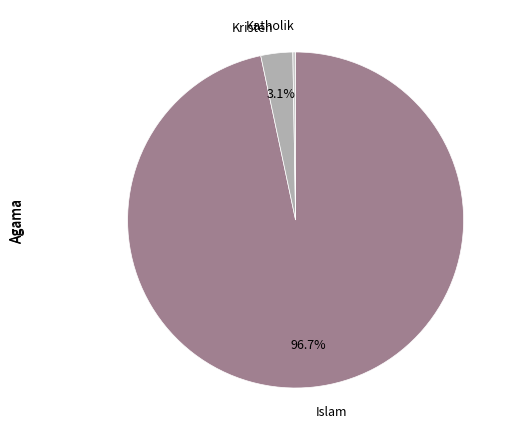

Combined, what portion of the pie is Kristen and Islam?

99.7%